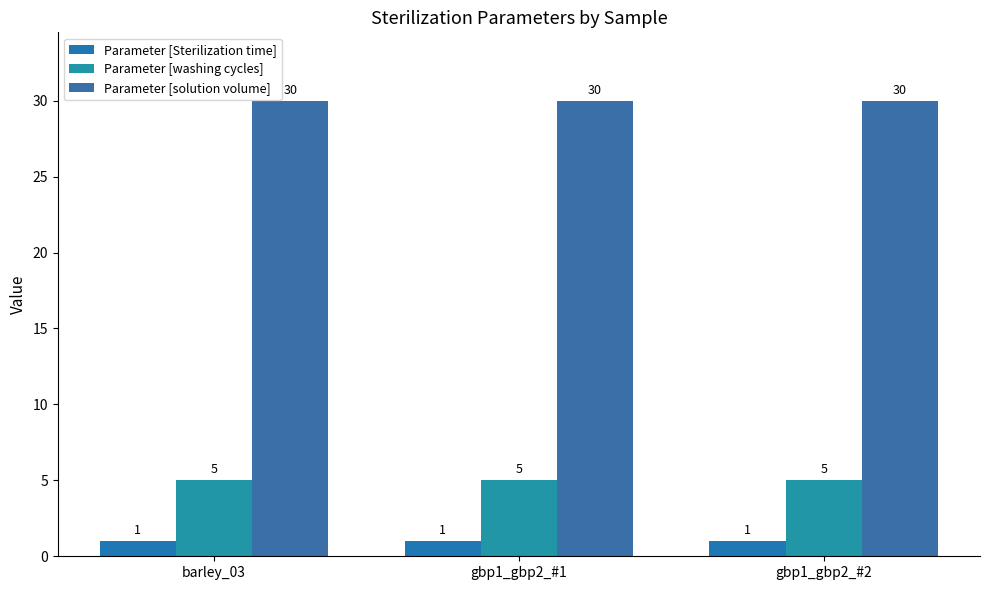

True or false: Parameter [solution volume] has a value of 16 at gbp1_gbp2_#2.

False